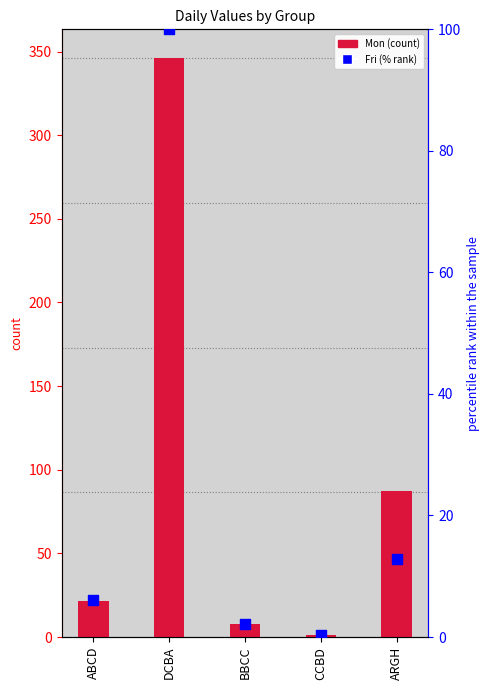

Which series has the largest total across all categories?

Mon (count)